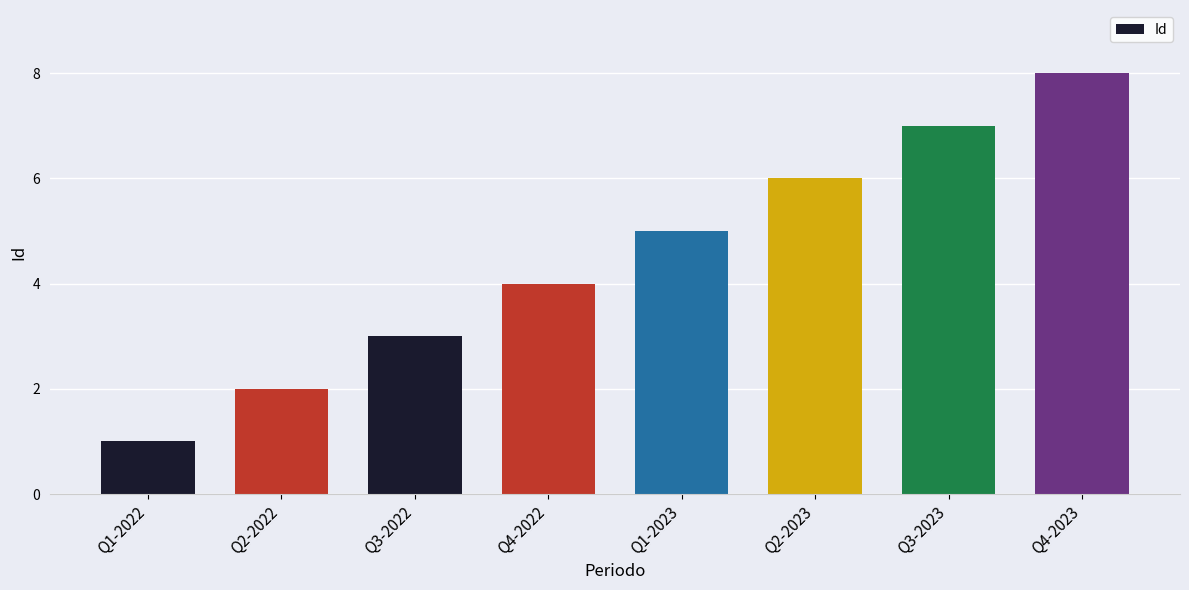

What is the label of the 8th bar from the left?

Q4-2023